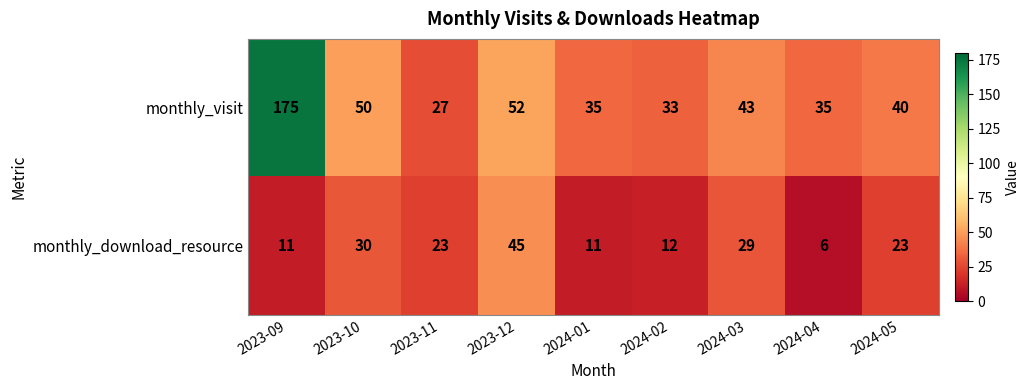

At how many categories does at least one series exceed 111?

1